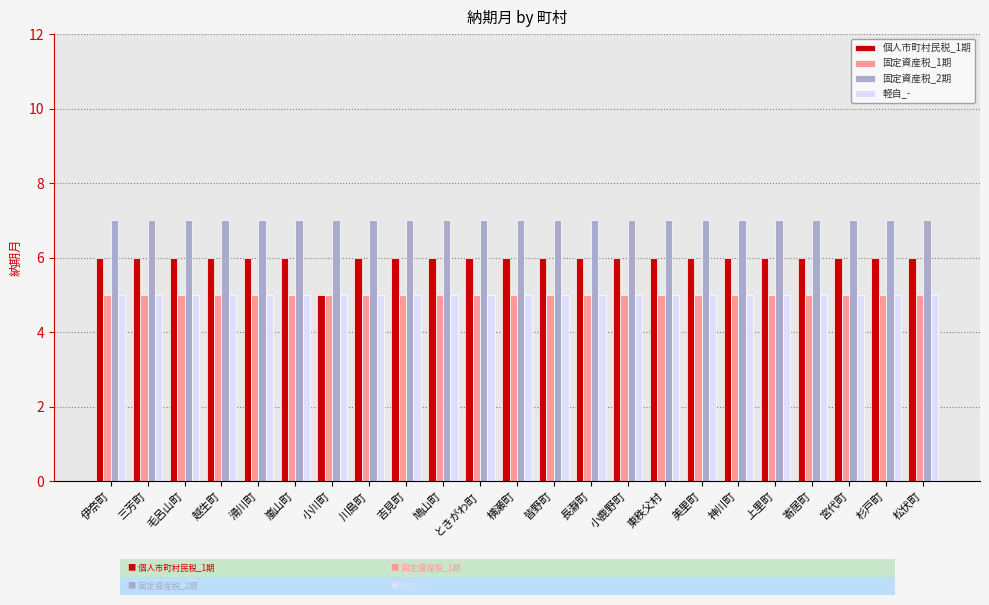

Is it true that 固定資産税_1期 equals 7 at 滑川町?

False